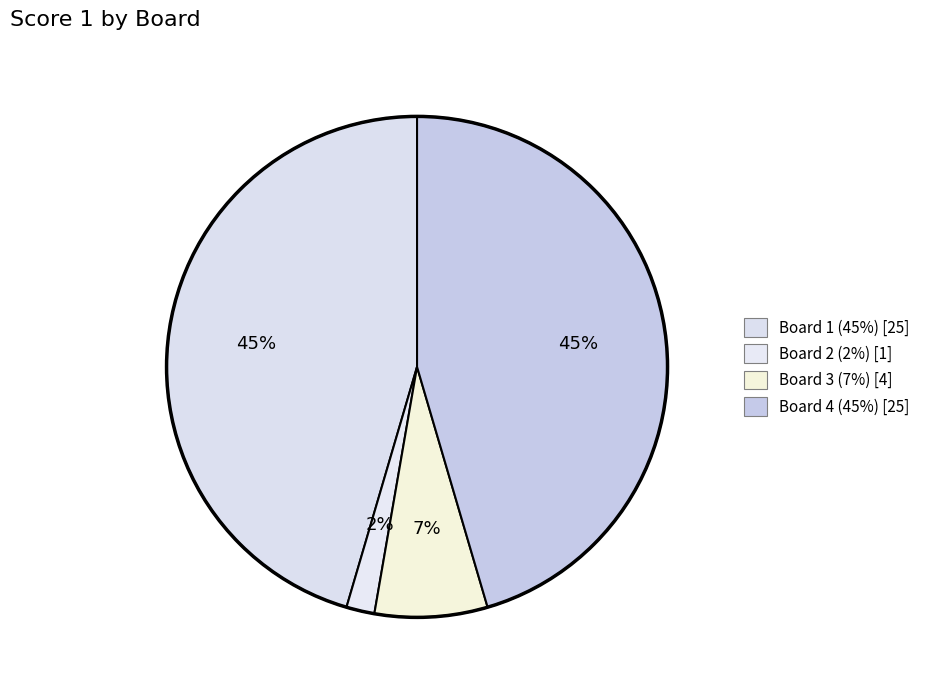

How many slices are in this pie chart?

4